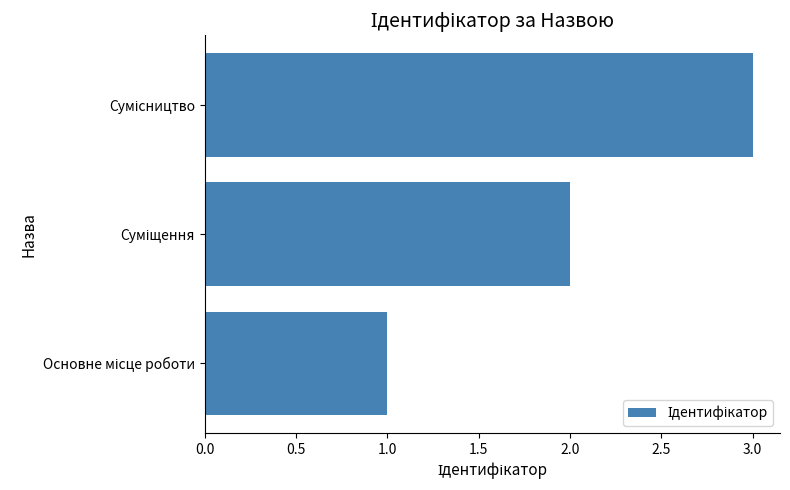

Count the values in the range 1 to 3.

3